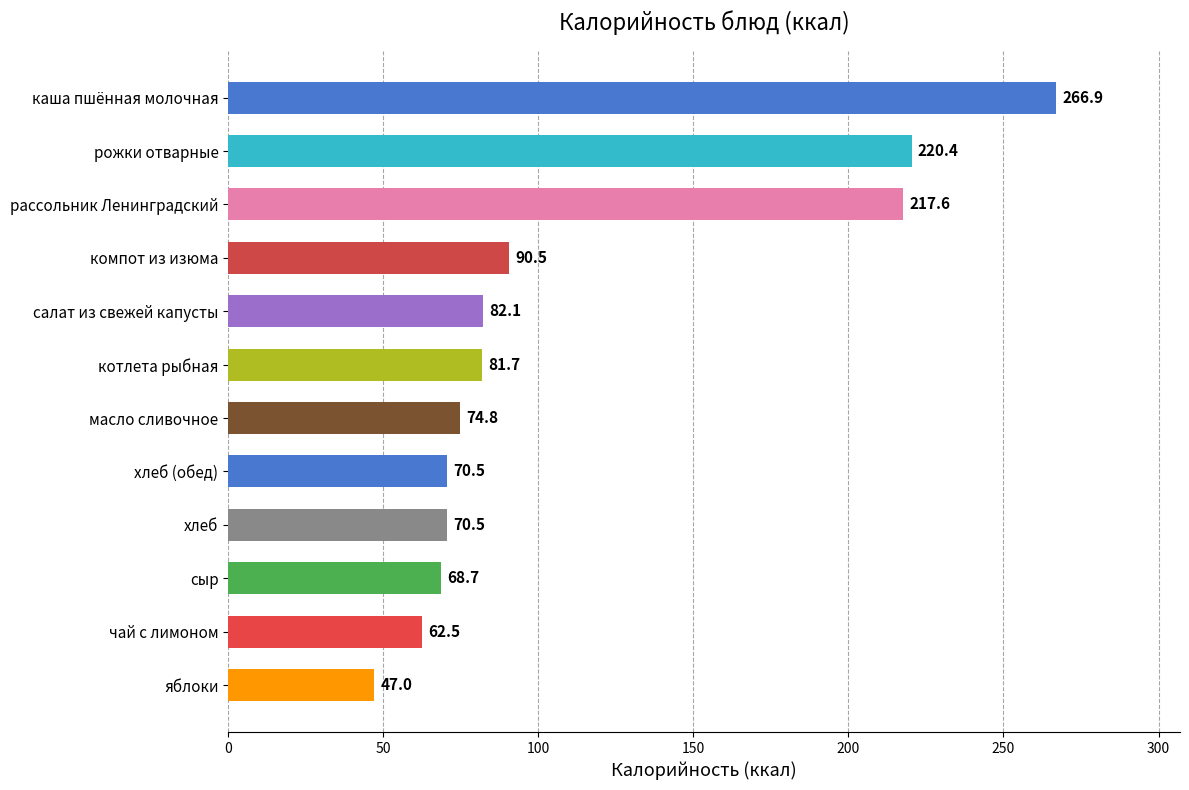

What is the maximum value shown in the chart?

266.9